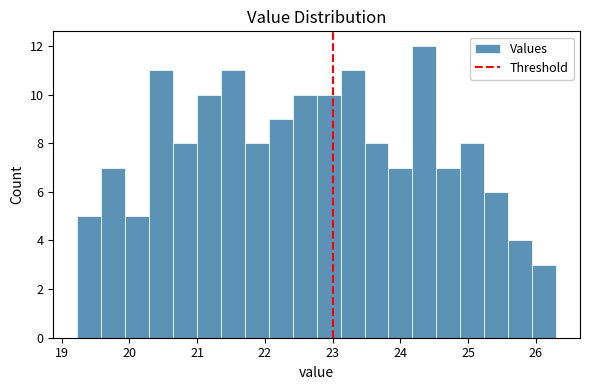

Around what value on the x-axis is the tallest bar? Give the approximate position of its centre, as read against the axis.

24.4